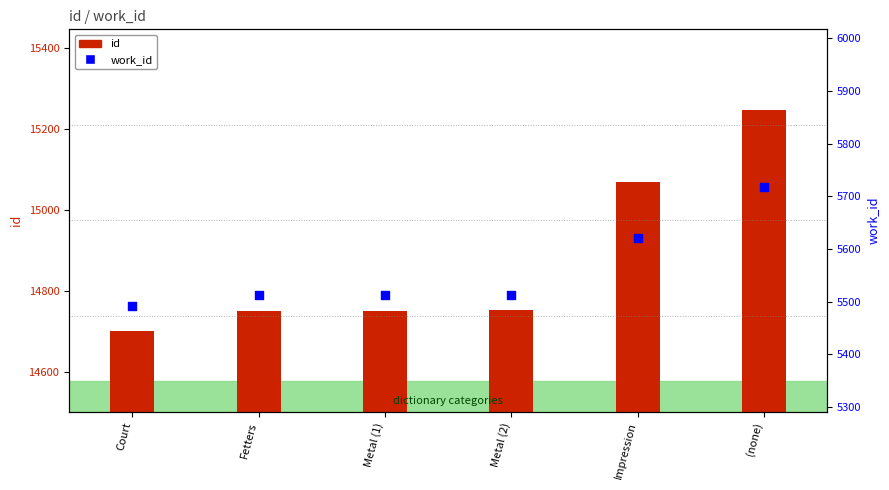

At which category is the sum across all series the highest?

(none)